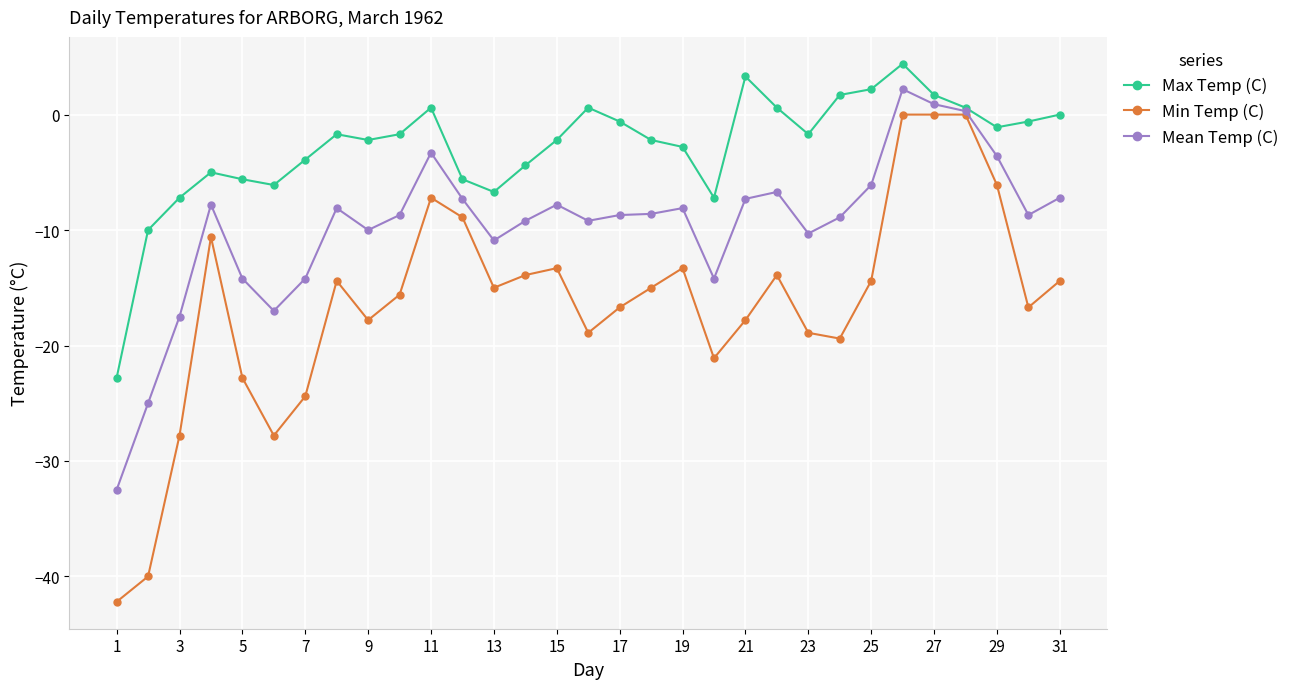

How many data points does each series have?

31